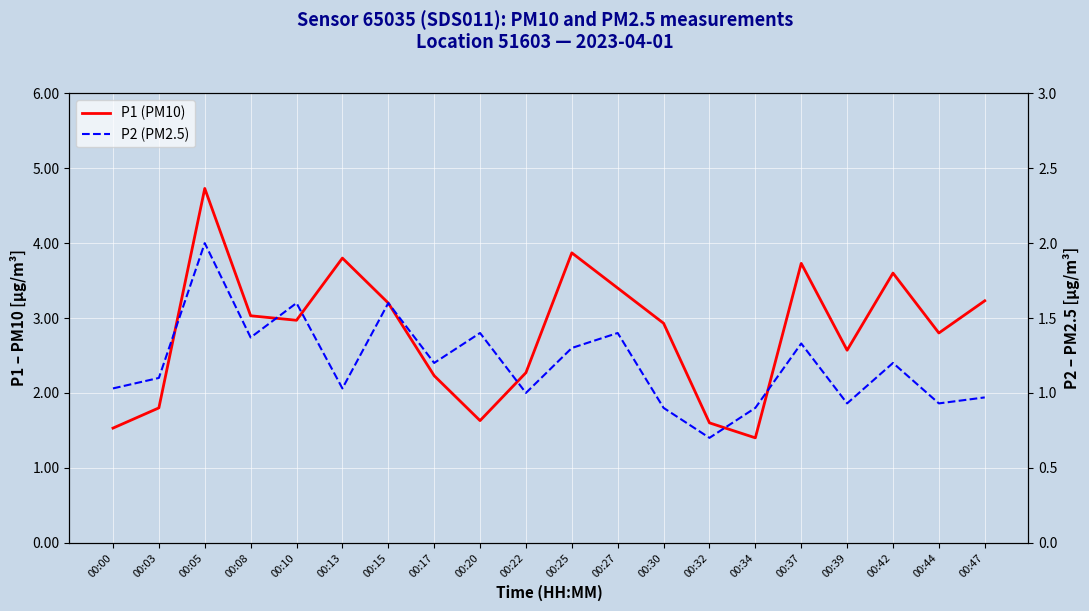

Rank the series at 00:20 from lowest to highest value.

P2 (PM2.5), P1 (PM10)